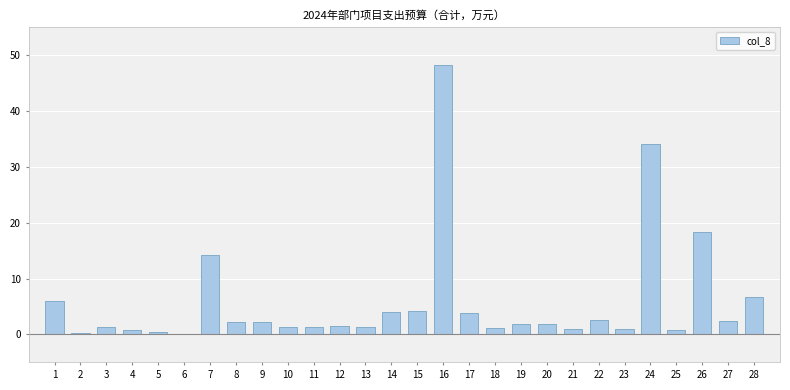

True or false: the data shows 0.8 at 22.

False